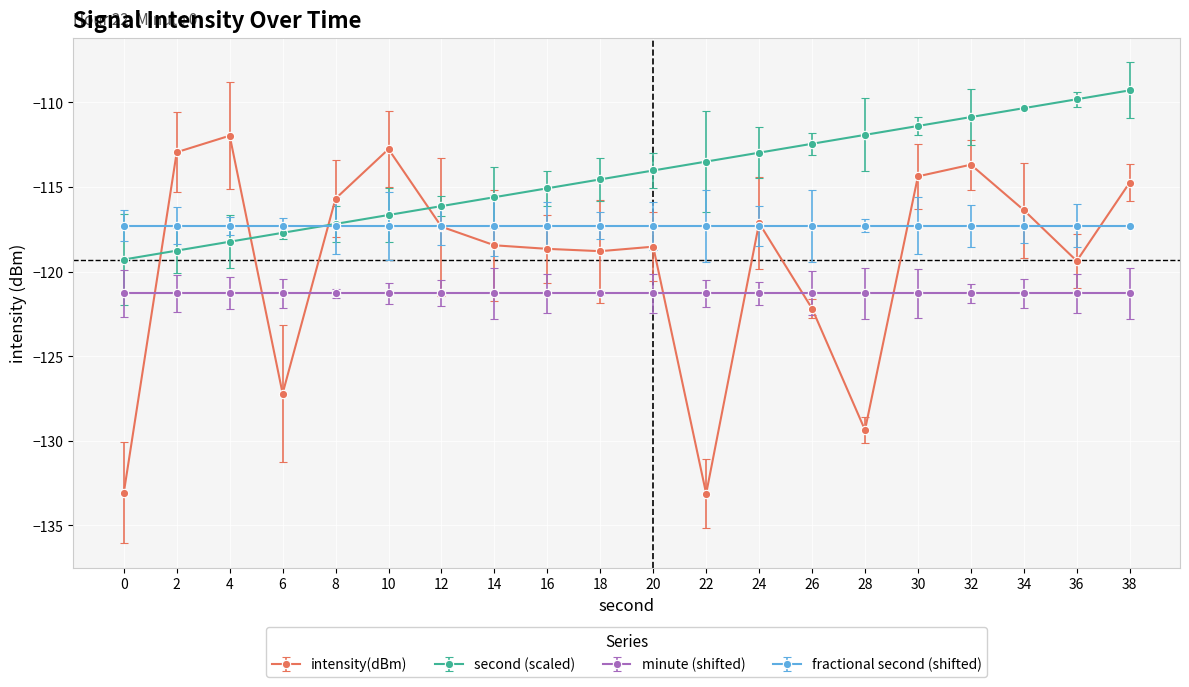

Which series has the largest total across all categories?

second (scaled)